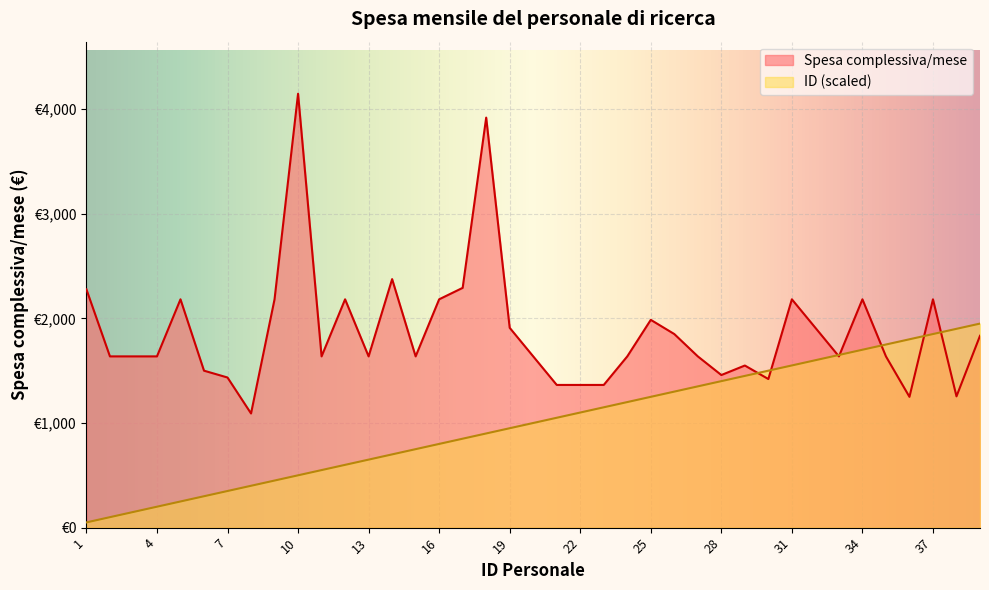

Reading left to right, list all the values displayed in this chart.

Spesa complessiva/mese: 2277.1	1636.5	1636.5	1636.5	2182.0	1500.0	1434.7	1091.0	2182.0	4146.6	1636.5	2182.0	1636.5	2375.0	1636.5	2182.0	2291.5	3918.4	1909.6	1636.5	1363.8	1363.8	1363.8	1636.5	1985.8	1850.0	1636.5	1458.3	1549.2	1420.0	2182.0	1909.6	1636.5	2182.0	1636.5	1249.9	2182.0	1254.7	1833.3
ID: 50.0	100.0	150.0	200.0	250.0	300.0	350.0	400.0	450.0	500.0	550.0	600.0	650.0	700.0	750.0	800.0	850.0	900.0	950.0	1000.0	1050.0	1100.0	1150.0	1200.0	1250.0	1300.0	1350.0	1400.0	1450.0	1500.0	1550.0	1600.0	1650.0	1700.0	1750.0	1800.0	1850.0	1900.0	1950.0